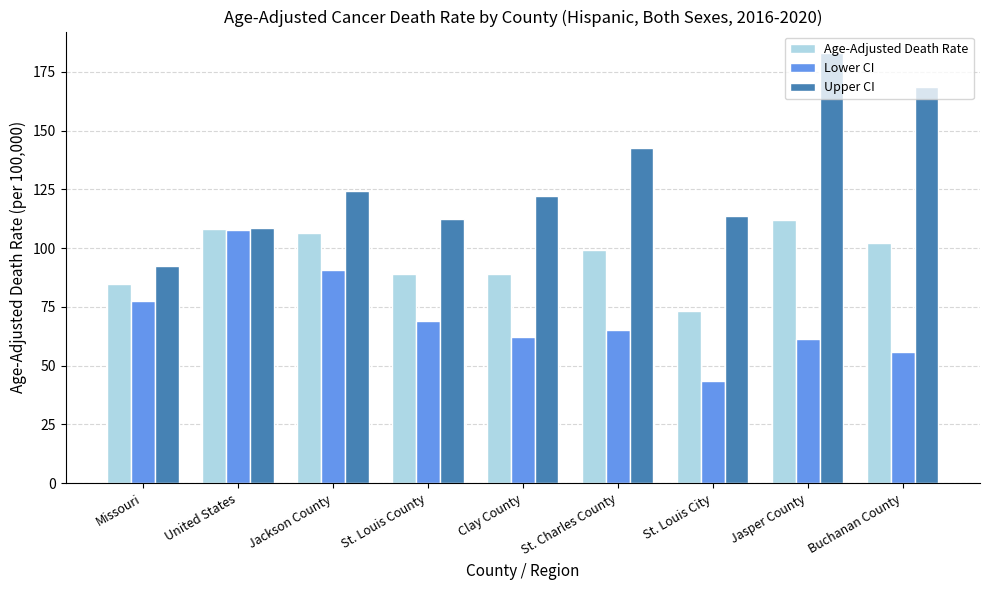

What is the total value across all series at Jasper County?

356.5